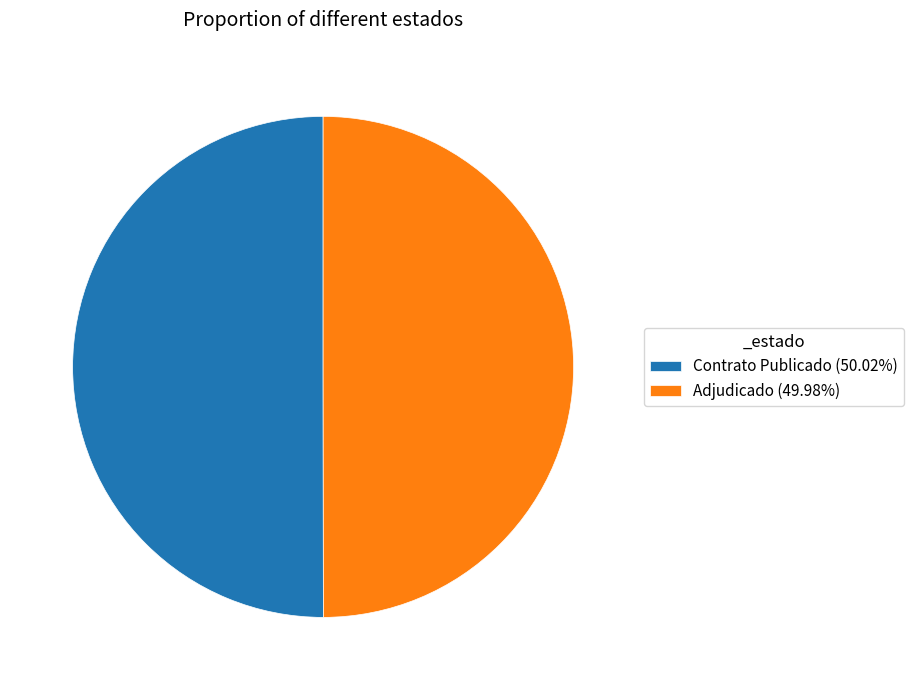

What is the ratio of the value at Contrato Publicado (50.02%) to the value at Adjudicado (49.98%)?

1.0